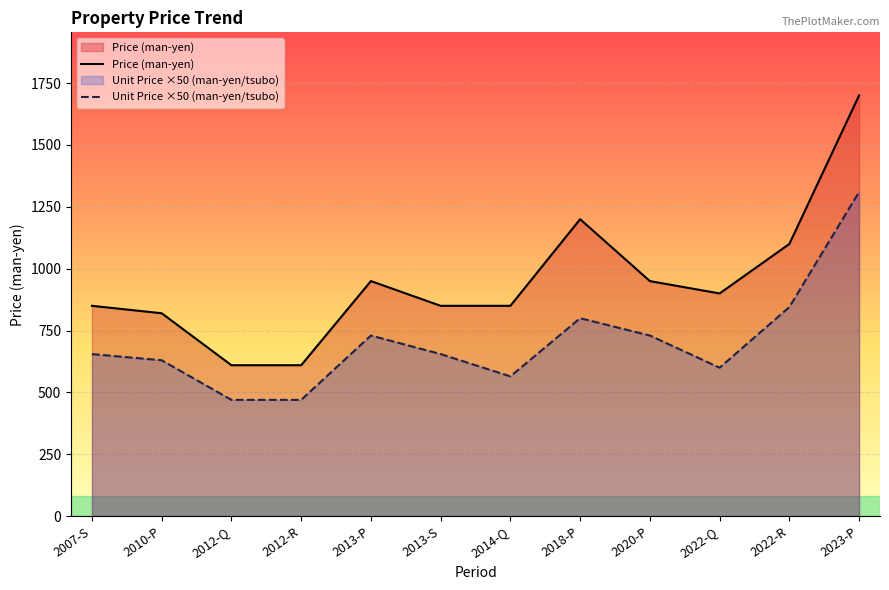

Between 2012-Q and 2018-P, which series saw the biggest shift?

Price (man-yen)